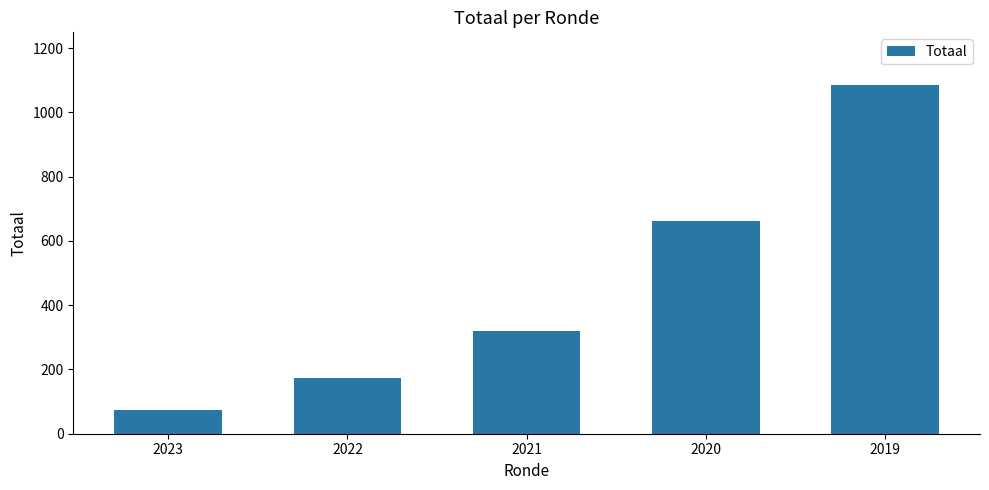

Reading right to left, extract all data points from this chart.

2019=1086	2020=661	2021=321	2022=173	2023=75